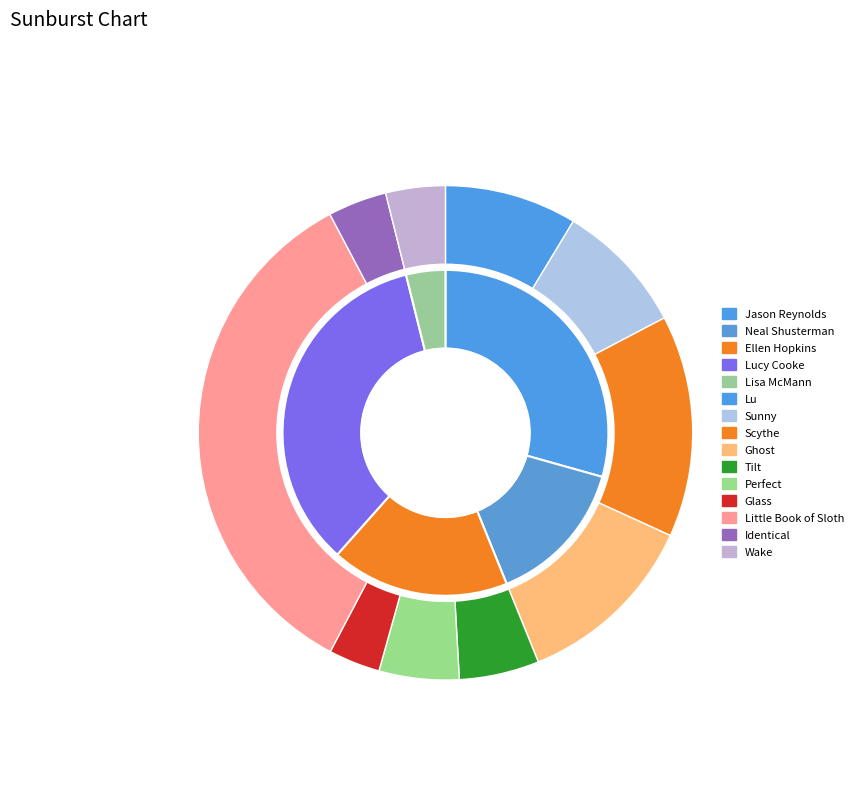

To the nearest percent, what is the difference between the largest and smallest slice percentages?

31%